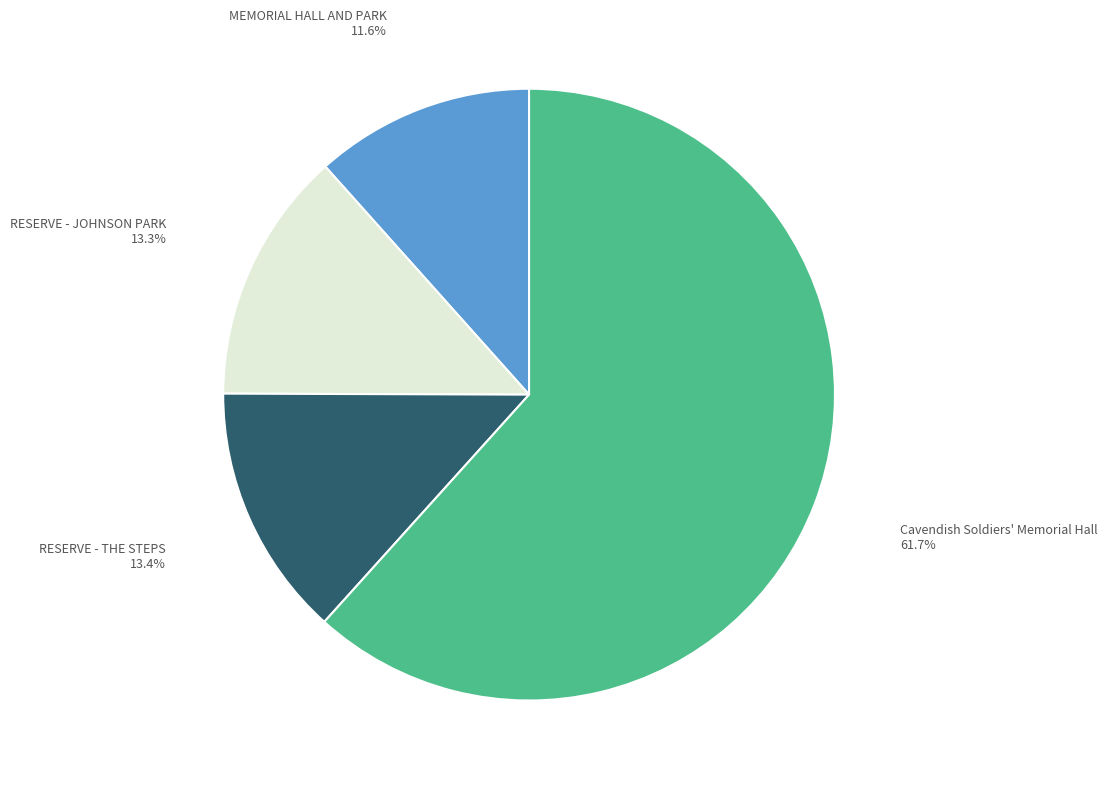

To the nearest percent, what is the average slice percentage?

25%